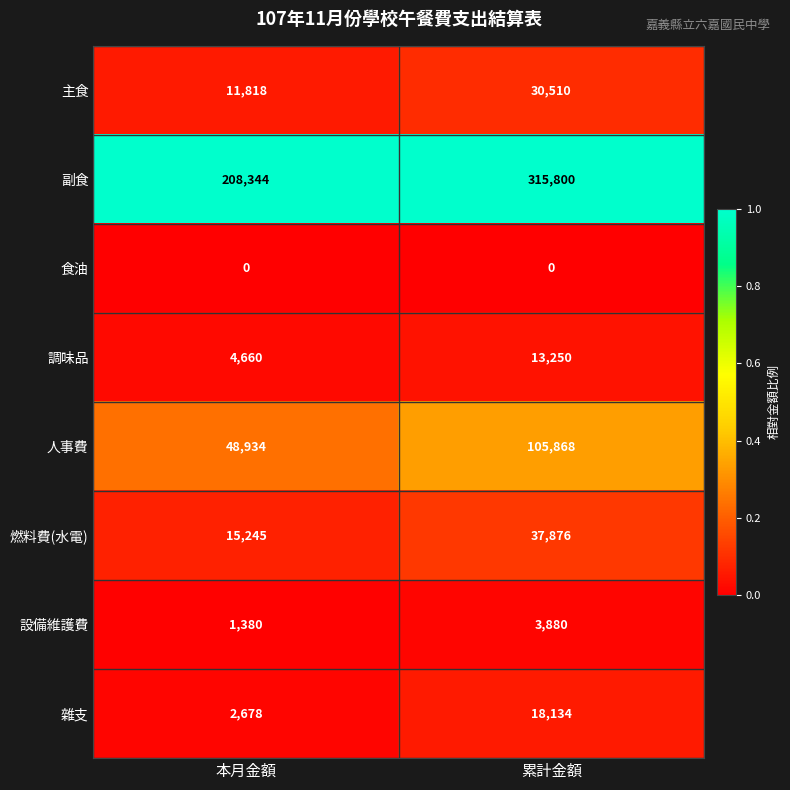

Is it true that 食油 equals 0 at 本月金額?

True